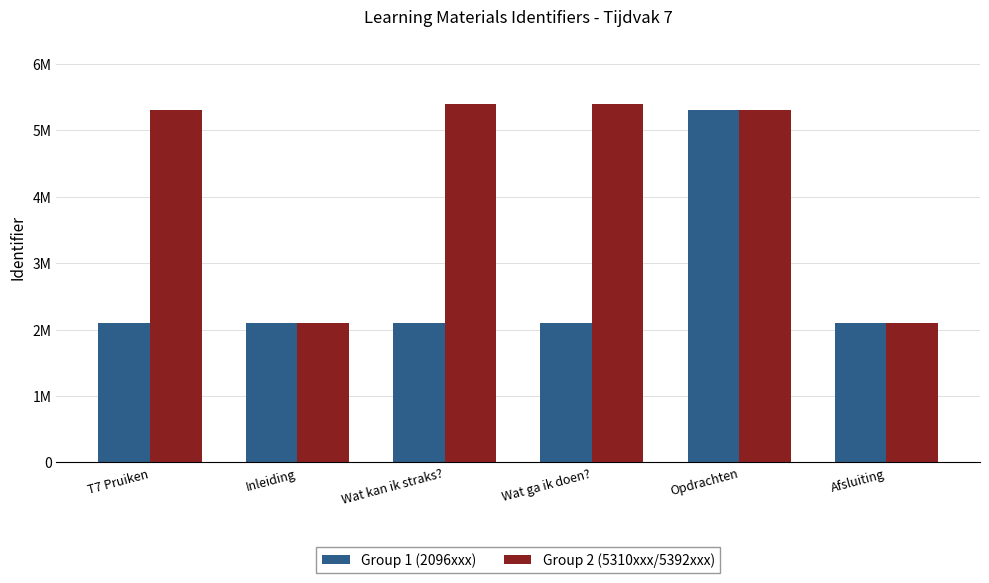

Reading right to left, list all the values displayed in this chart.

Group 1 (2096xxx): 2096360	5310065	2096341	2096339	2096337	2096336
Group 2 (5310xxx/5392xxx): 2096364	5310072	5392644	5392642	2096361	5310067